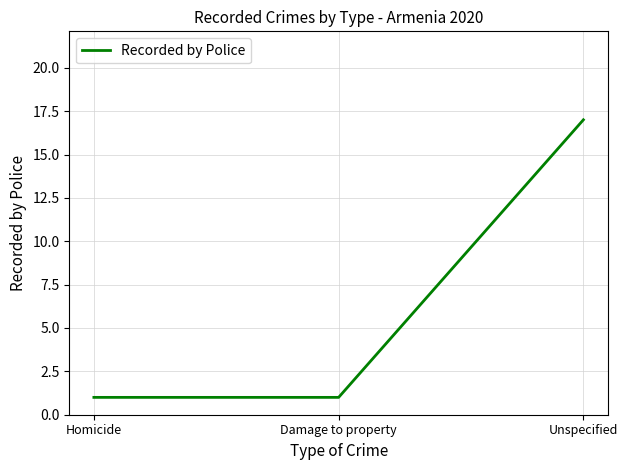

How many categories are shown in the chart?

3